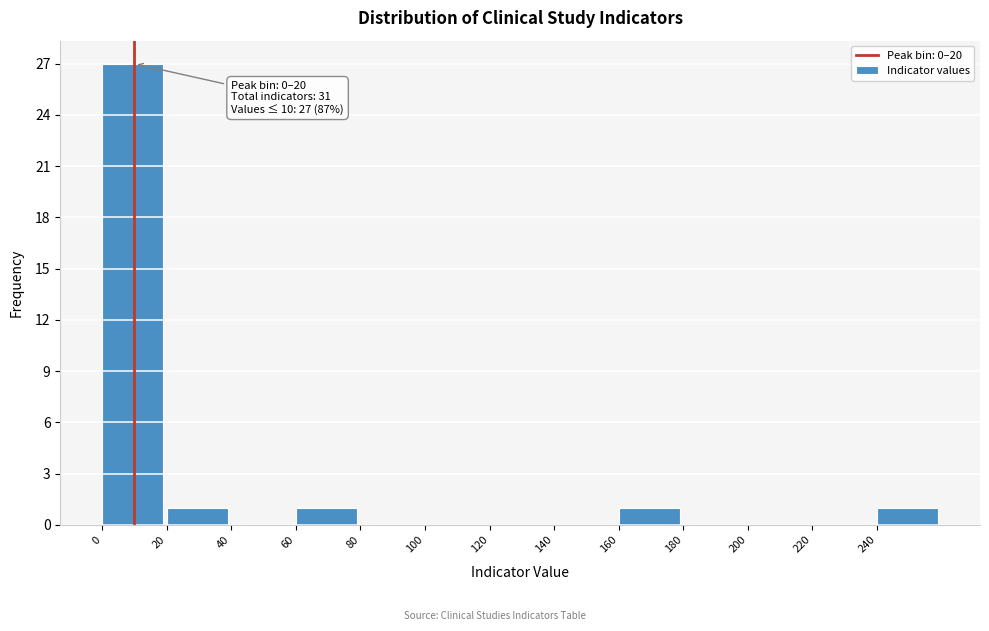

Which range on the x-axis has the tallest bar?

0 to 20